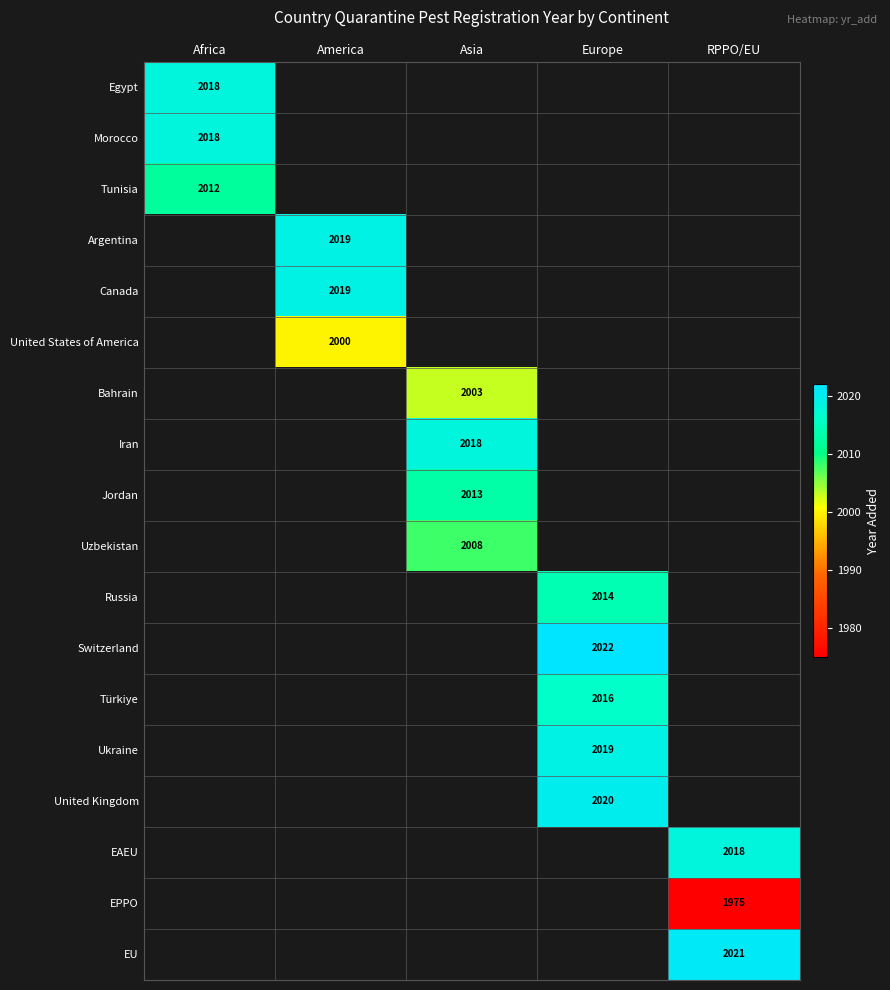

The Russia series shows 2014.0 at Europe. True or false?

True